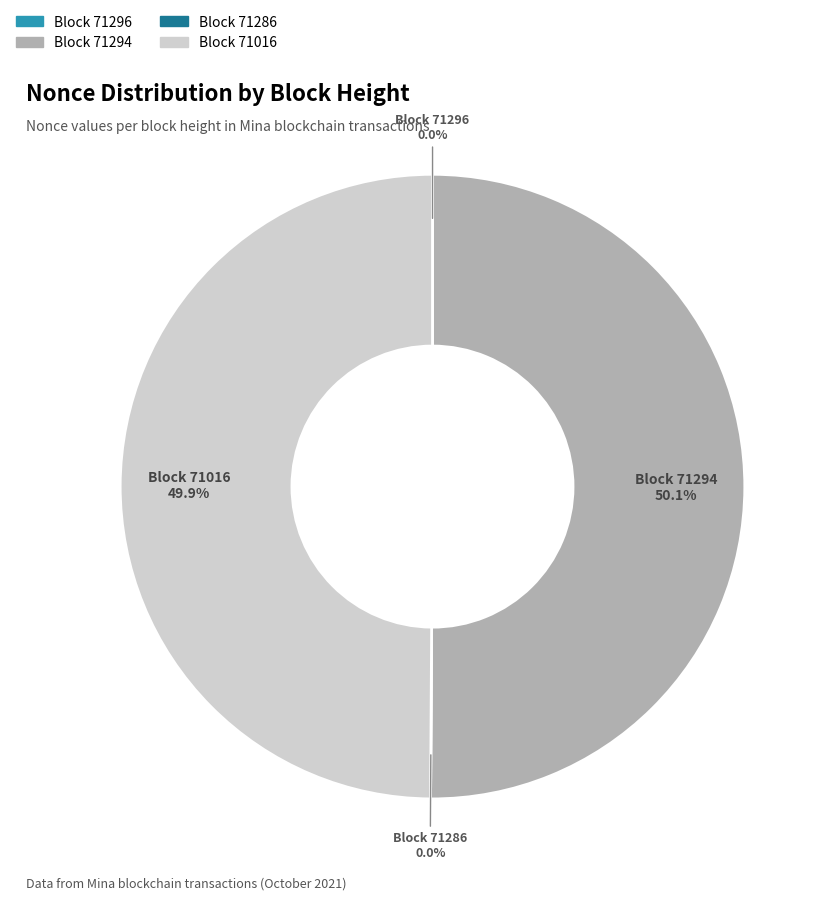

How many slices are in this pie chart?

4